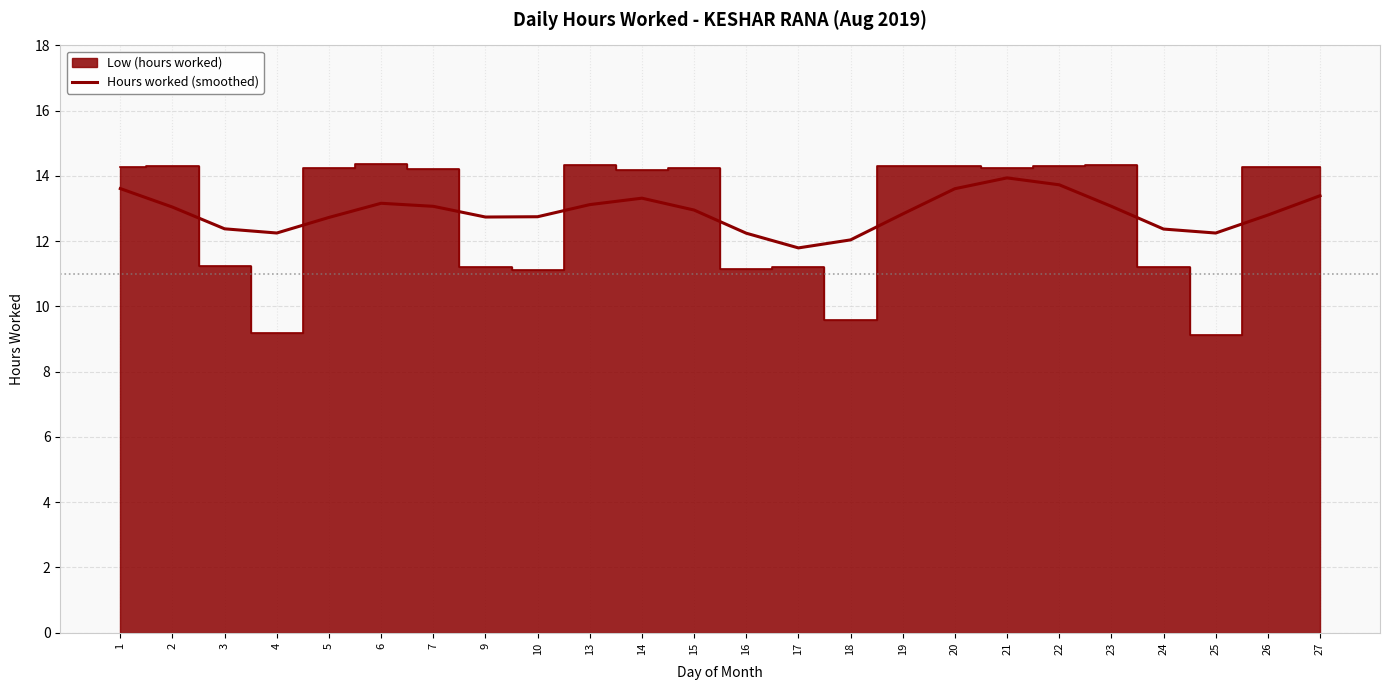

Where does the data first go above 12?

1